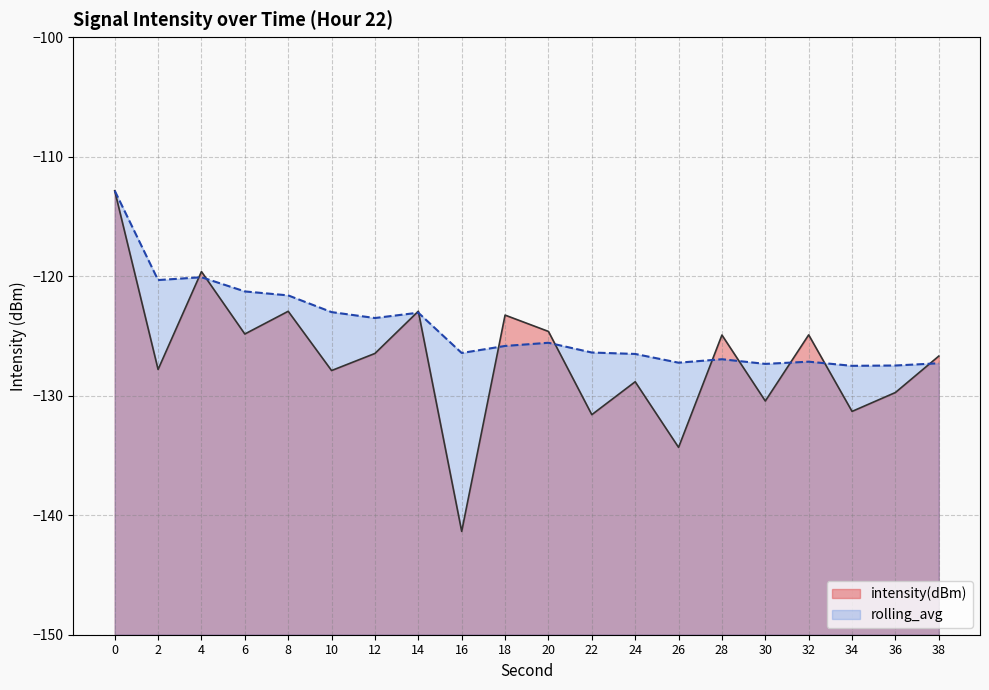

At how many categories does at least one series exceed -134?

20